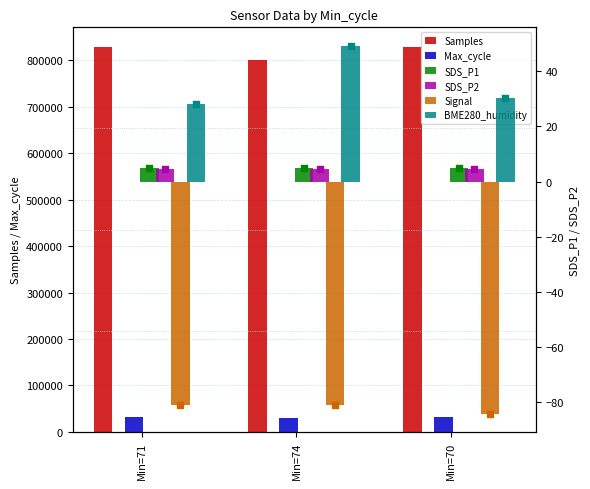

At how many categories does at least one series exceed 353645?

3